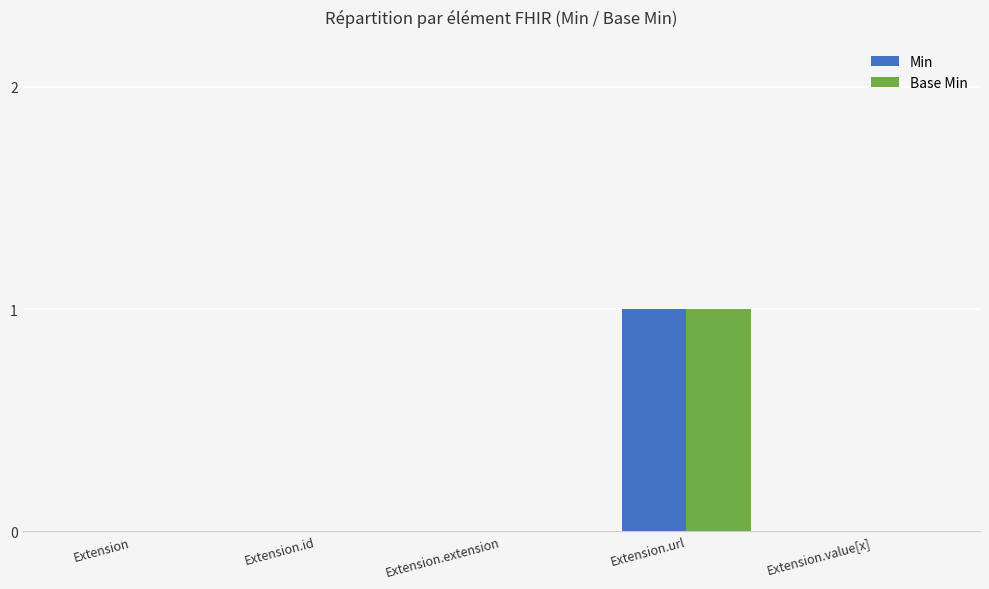

Is the value of Base Min at Extension.id greater than the value of Min at Extension.url?

No